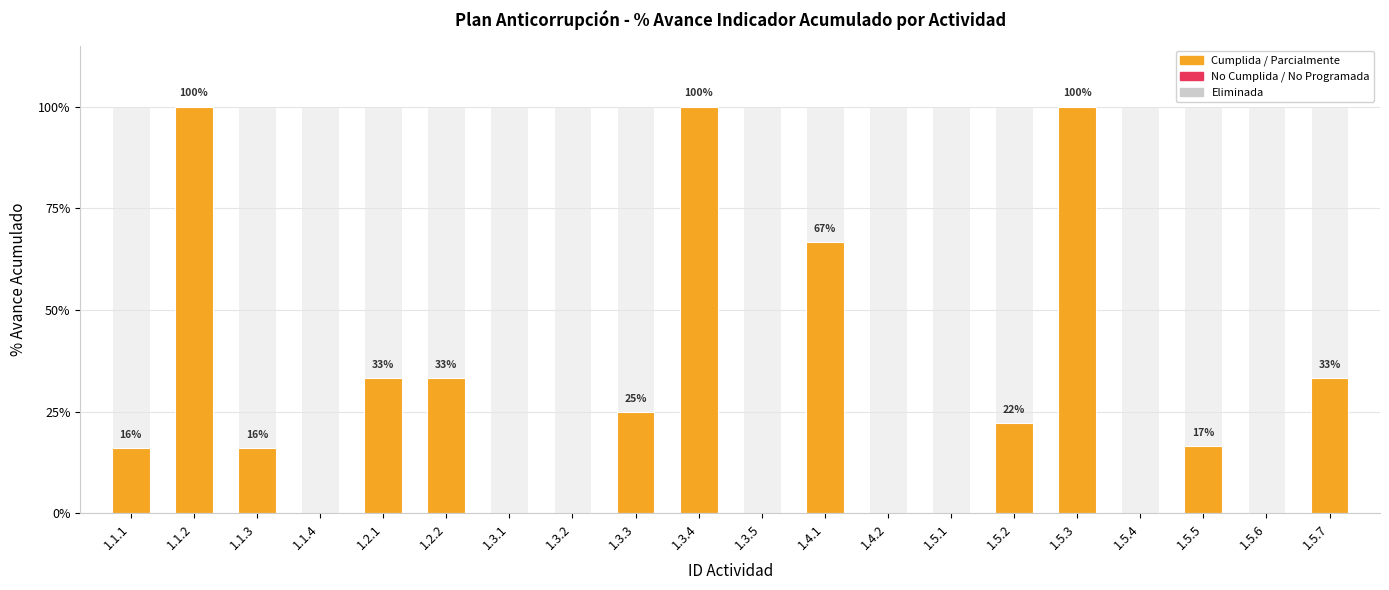

What is the approximate value at 1.5.3?

1.0